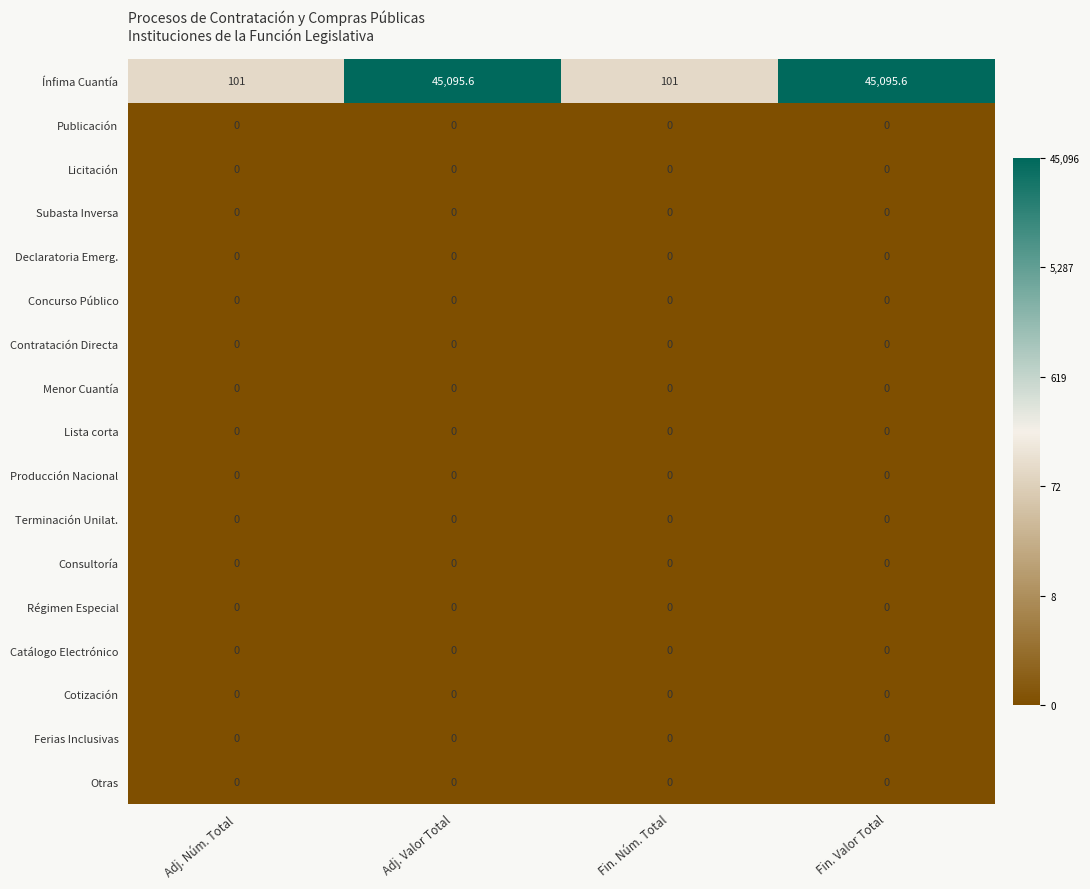

Which series has the largest total across all categories?

Ínfima Cuantía